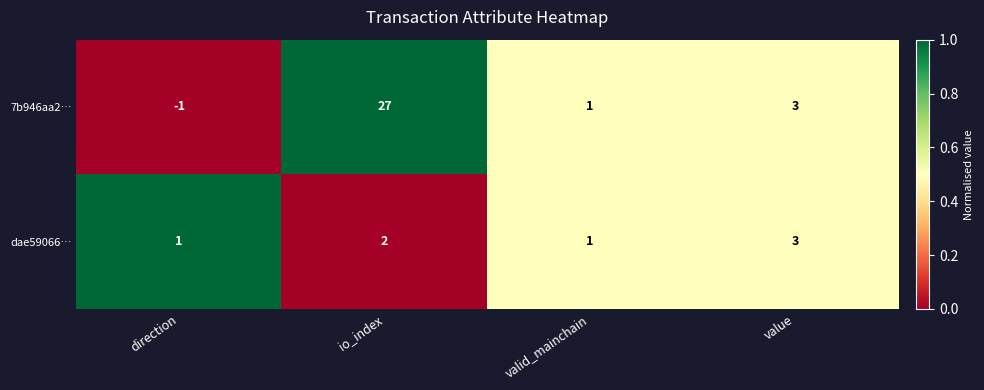

The value of 7b946aa2… at io_index is 27. True or false?

True